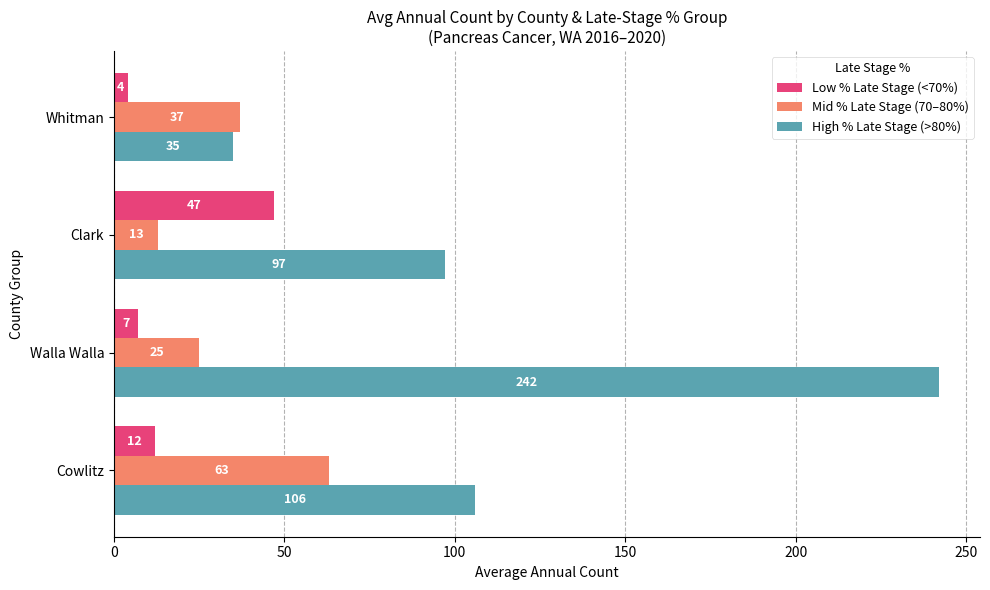

Read the Low % Late Stage (<70%) value at Cowlitz.

12